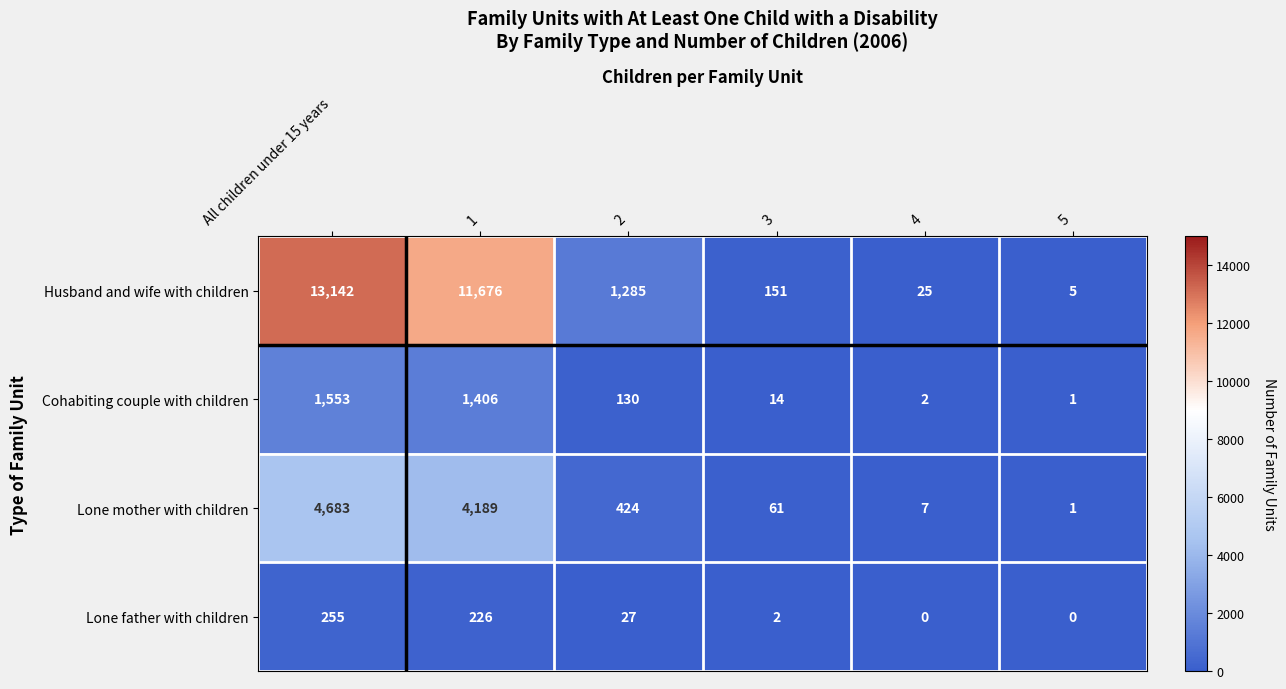

Reading left to right, list all the values displayed in this chart.

Husband and wife with children: 13142	11676	1285	151	25	5
Cohabiting couple with children: 1553	1406	130	14	2	1
Lone mother with children: 4683	4189	424	61	7	1
Lone father with children: 255	226	27	2	0	0